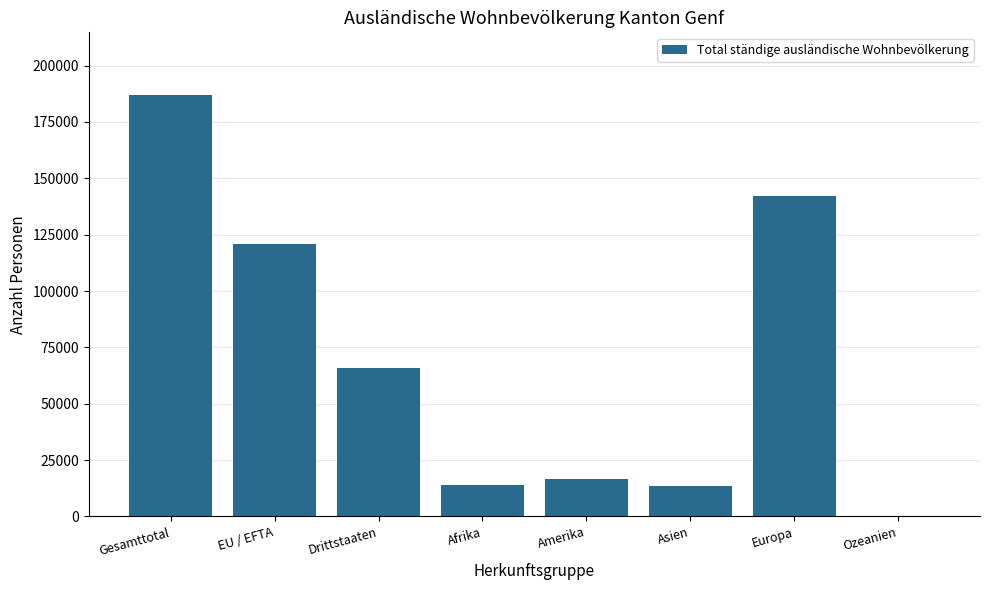

What is the greatest value displayed?

186714